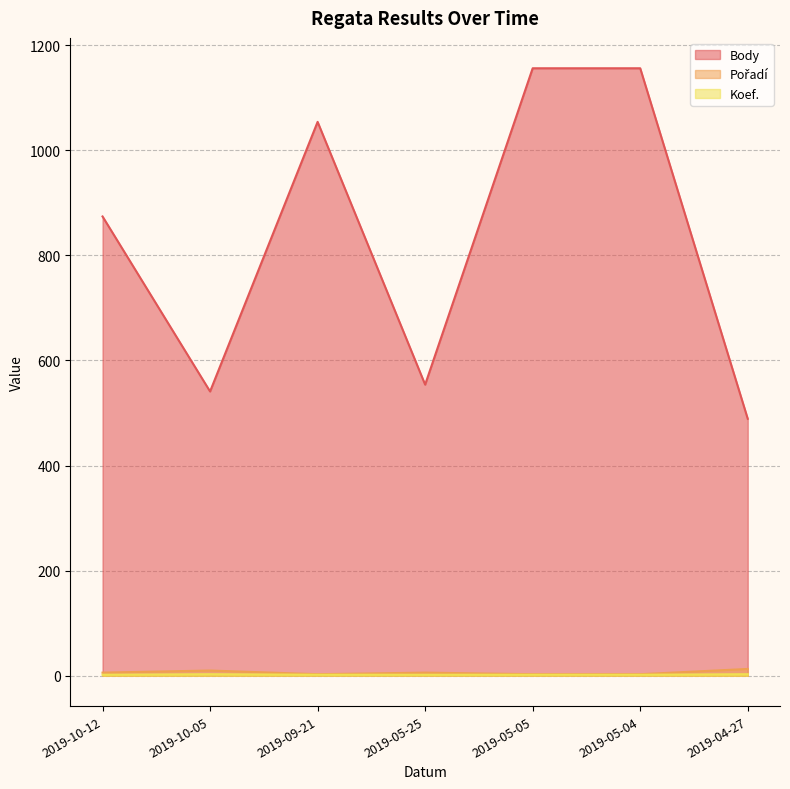

Rank the series at 2019-05-25 from highest to lowest value.

Body, Pořadí, Koef.